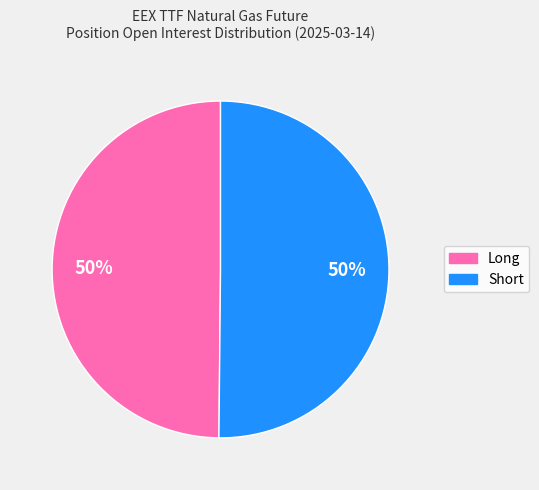

To the nearest percent, what is the average slice percentage?

50%